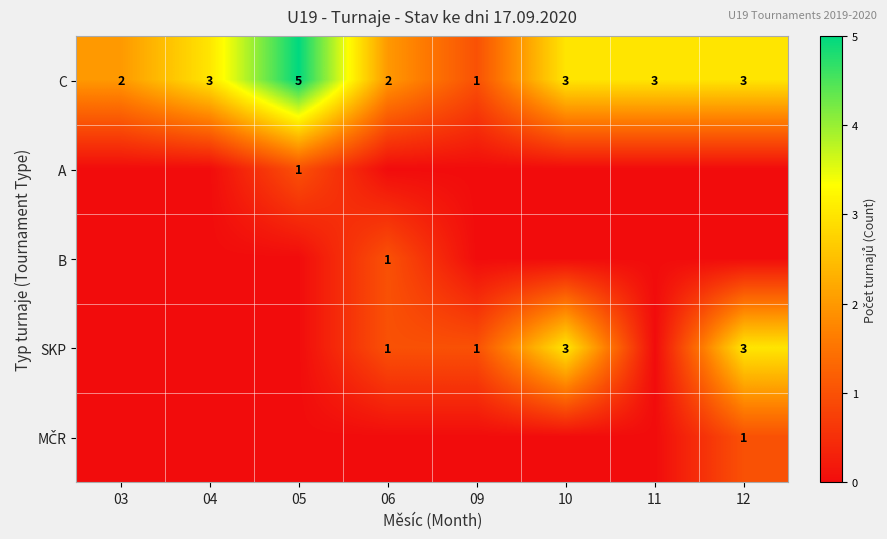

What value does the C series have at 11?

3